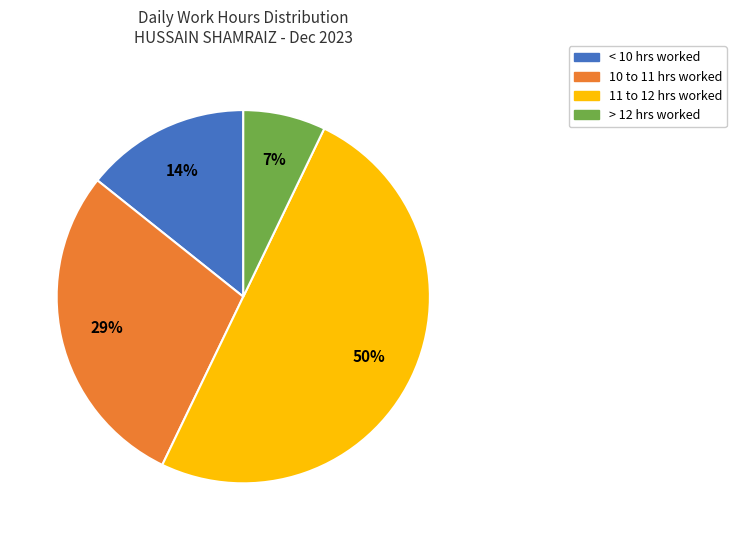

To the nearest percent, what is the average slice percentage?

25%